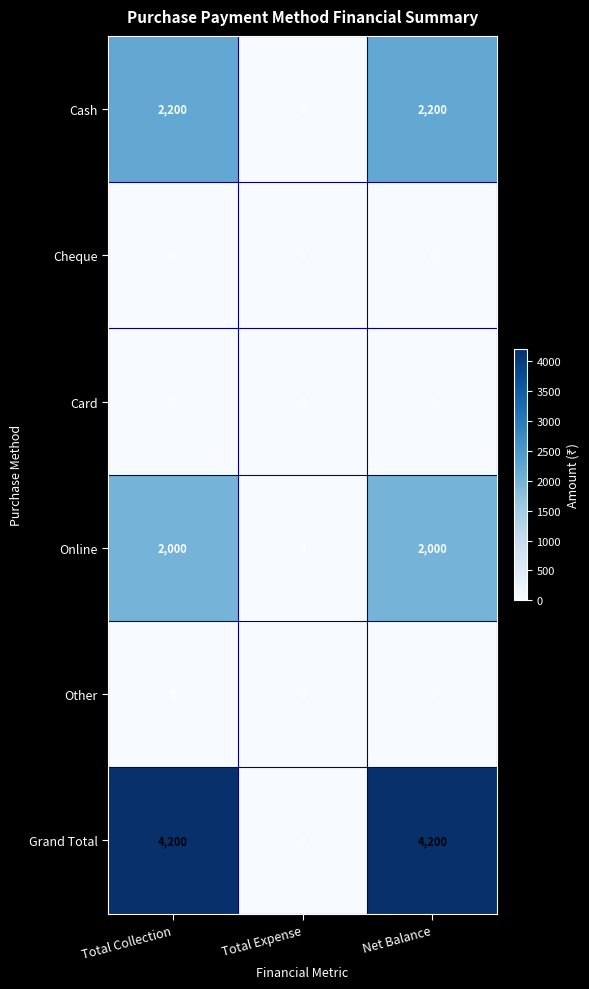

True or false: Grand Total has a value of 4200 at Net Balance.

True